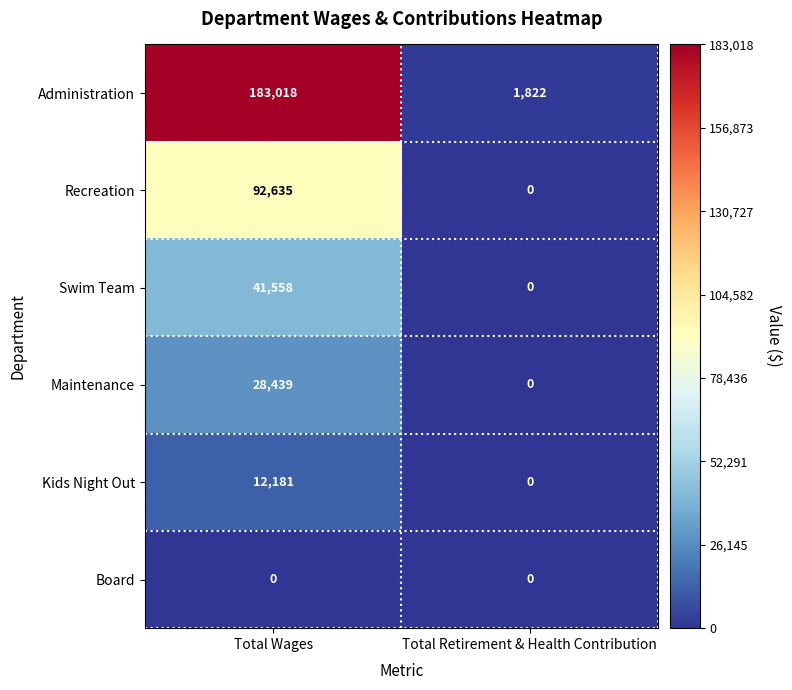

What value does the Swim Team series have at Total Wages?

41558